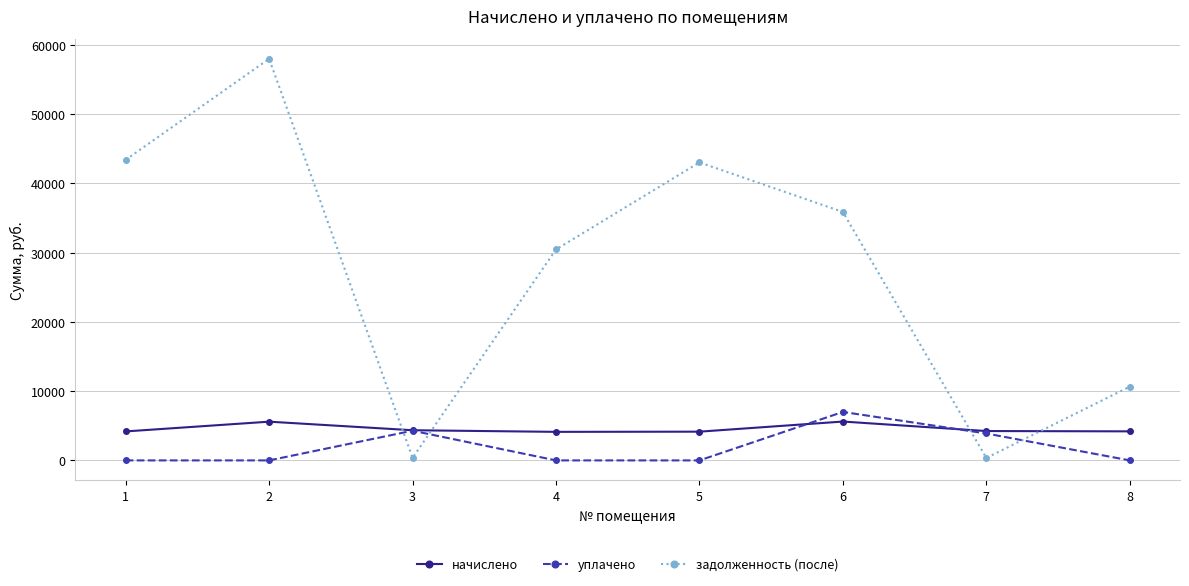

Does the chart display data point markers on the line(s)?

Yes